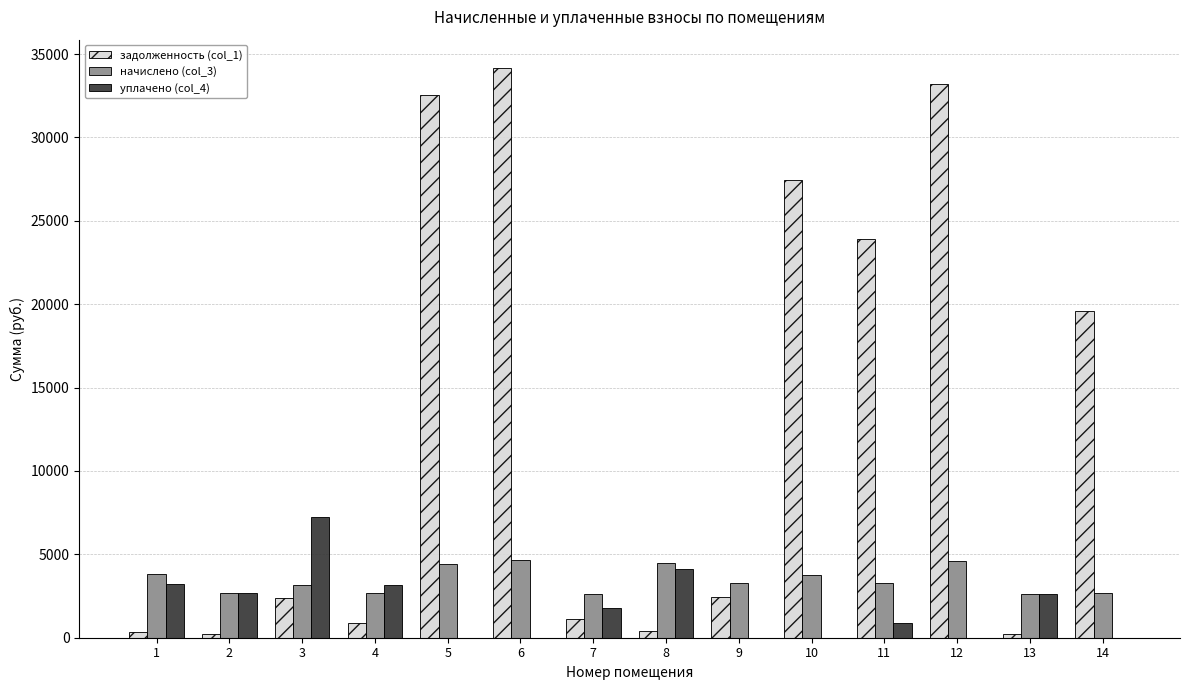

What is the total value across all series at 3?

12816.9